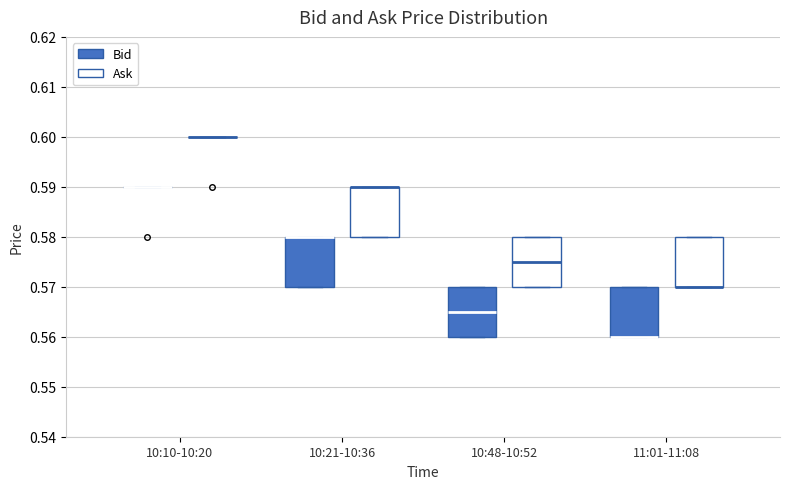

Reading left to right, transcribe this box plot: for each box, give where its median line is, the range the box spans, and where its two whiskers end, as read against the y-axis. The values are not printed on the chart, so give them approximately, as read against the axis.

10:10-10:20 (Bid): box collapsed to a line at 0.590, whiskers 0.590 to 0.590
10:10-10:20 (Ask): box collapsed to a line at 0.600, whiskers 0.600 to 0.600
10:21-10:36 (Bid): median 0.580 (drawn on the box's upper edge), box 0.570 to 0.580, whiskers 0.570 to 0.580
10:21-10:36 (Ask): median 0.590 (drawn on the box's upper edge), box 0.580 to 0.590, whiskers 0.580 to 0.590
10:48-10:52 (Bid): median 0.565, box 0.560 to 0.570, whiskers 0.560 to 0.570
10:48-10:52 (Ask): median 0.575, box 0.570 to 0.580, whiskers 0.570 to 0.580
11:01-11:08 (Bid): median 0.560 (drawn on the box's lower edge), box 0.560 to 0.570, whiskers 0.560 to 0.570
11:01-11:08 (Ask): median 0.570 (drawn on the box's lower edge), box 0.570 to 0.580, whiskers 0.570 to 0.580